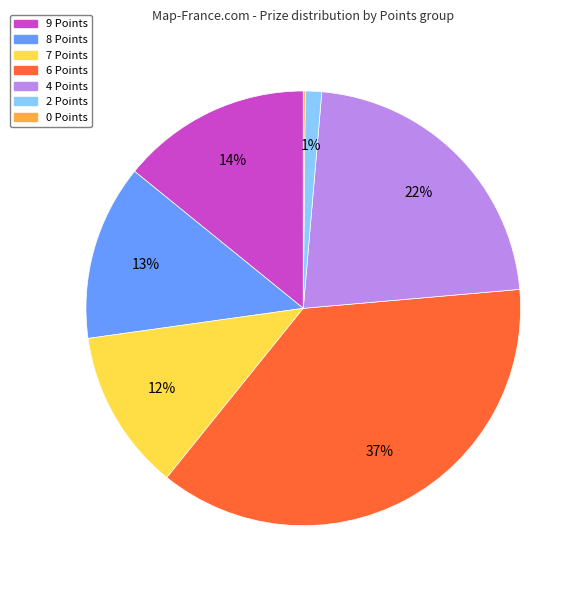

Is the sum of 7 Points and 8 Points greater than half?

No